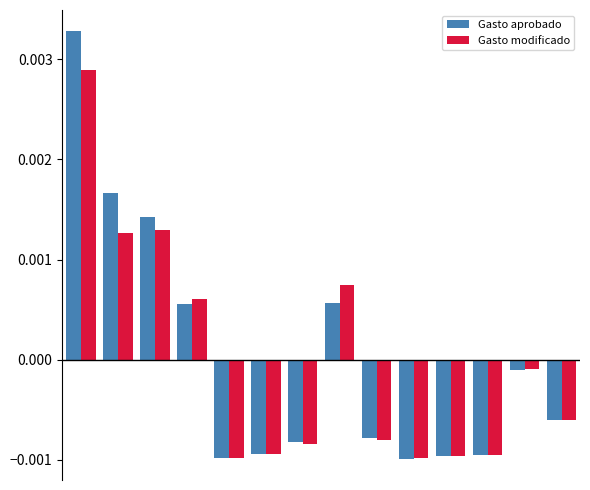

At how many categories does at least one series exceed 0?

5